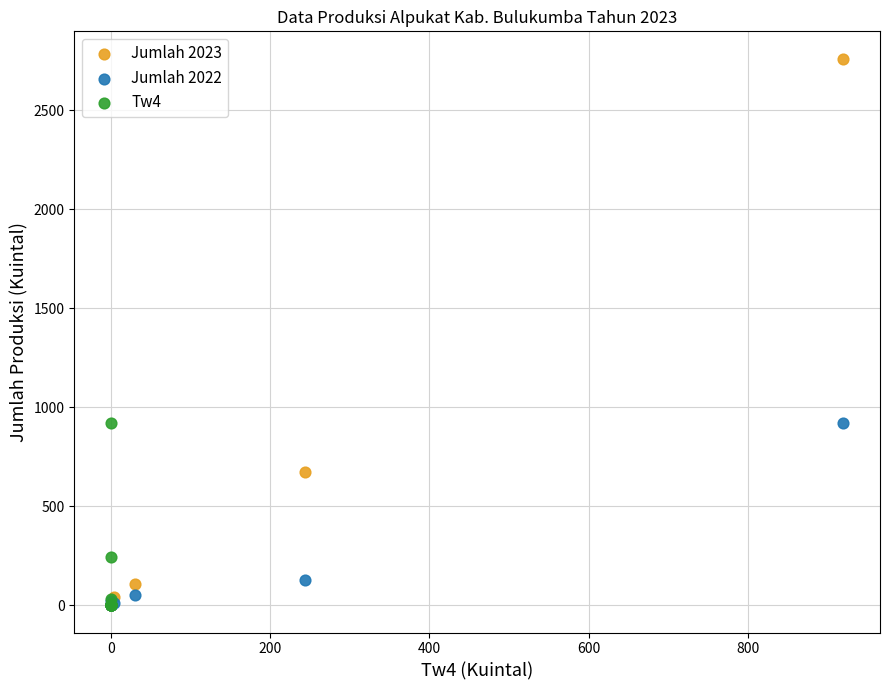

What are all the series names shown in the legend?

Jumlah 2023, Jumlah 2022, Tw4